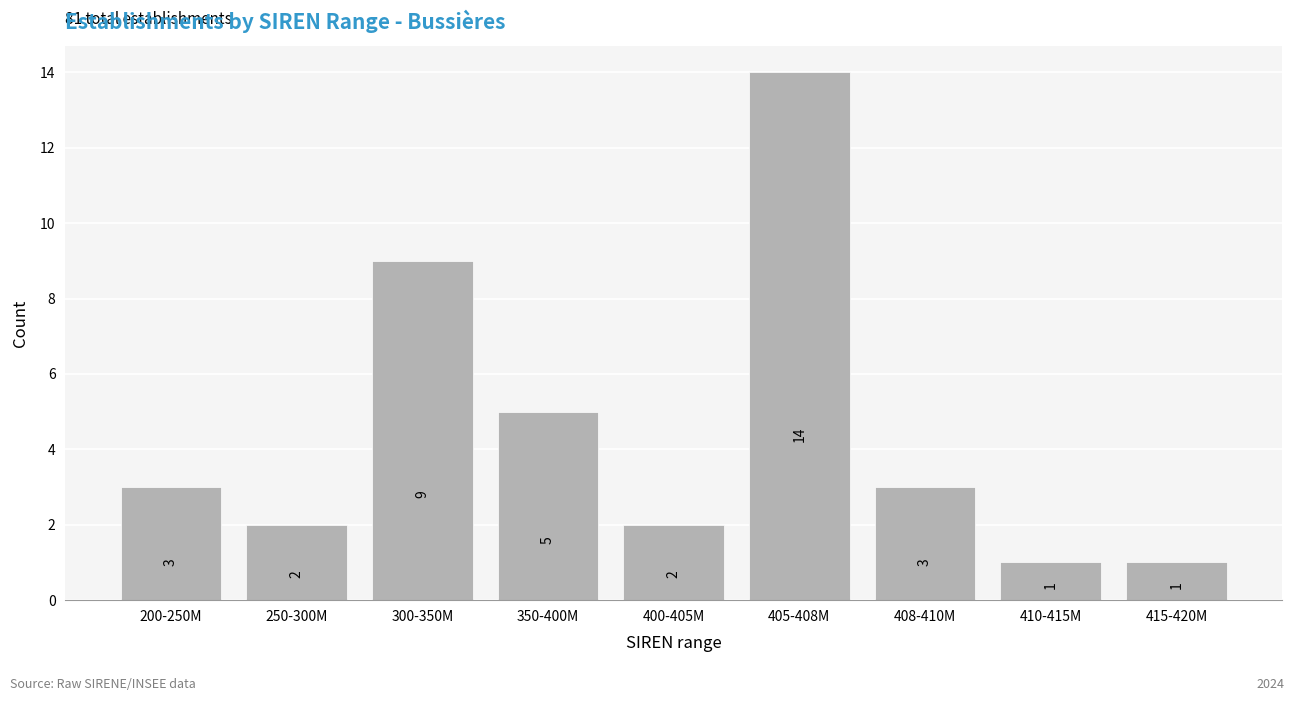

Reading right to left, transcribe all the data shown in this chart.

415-420M=1	410-415M=1	408-410M=3	405-408M=14	400-405M=2	350-400M=5	300-350M=9	250-300M=2	200-250M=3